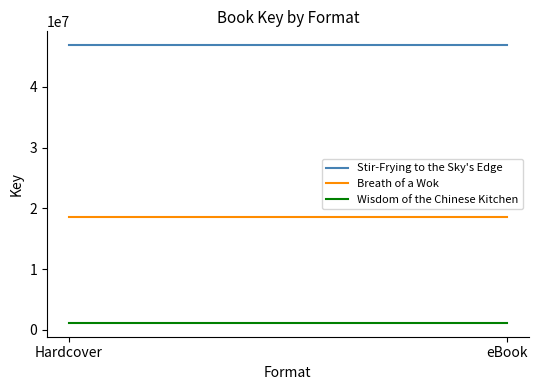

Rank the series by their average value, from highest to lowest.

Stir-Frying to the Sky's Edge, Breath of a Wok, Wisdom of the Chinese Kitchen